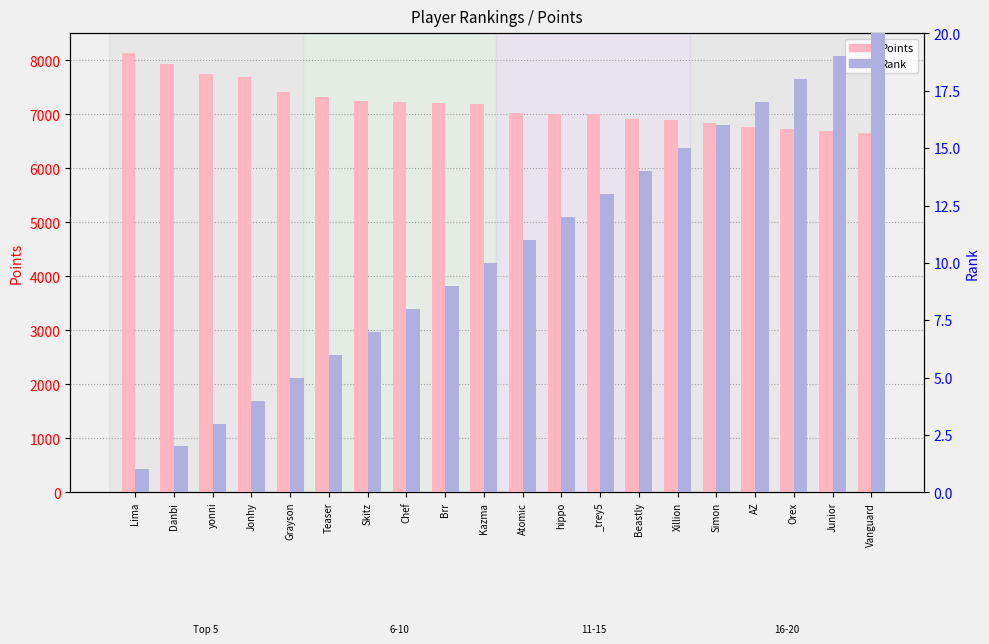

What is the label of the 3rd bar from the right?

Orex